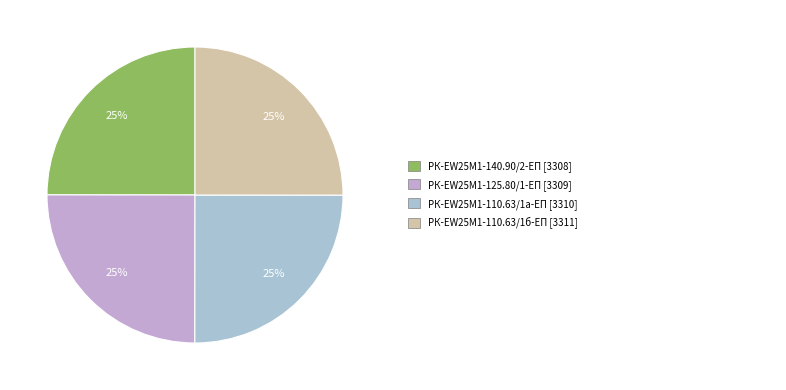

Count the number of slices in the pie.

4